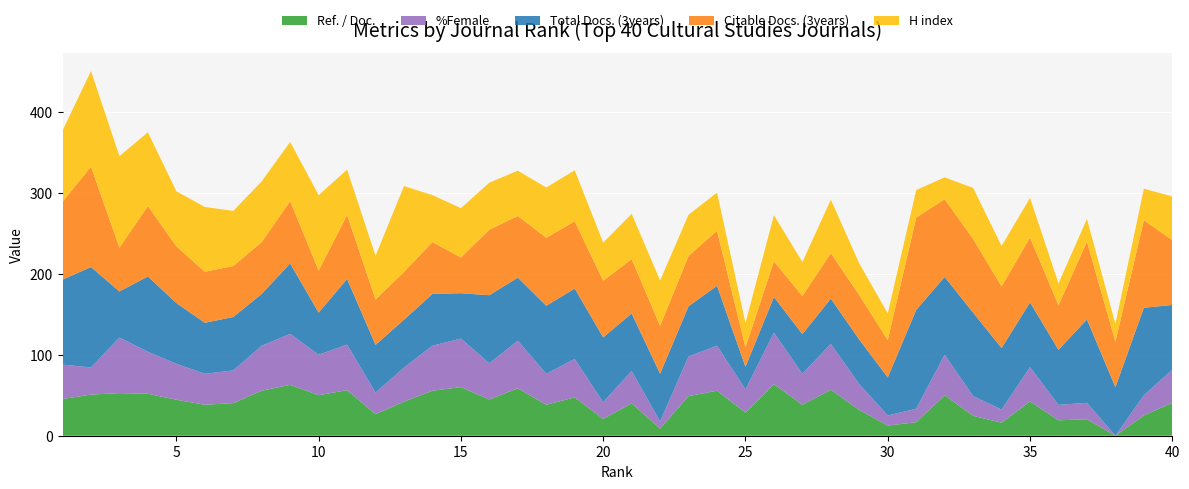

Reading left to right, extract all data points from this chart.

Ref. / Doc.: 45.3	50.8	52.6	51.8	44.4	38.2	40.3	55.6	62.9	50.0	56.2	26.6	42.1	55.6	60.0	44.7	58.6	38.2	47.4	20.7	40.0	8.8	48.9	55.6	28.6	63.6	38.2	56.7	31.8	12.5	16.7	50.0	24.5	16.1	42.3	19.1	20.3	0.0	25.0	40.7
%Female: 42.5	33.5	68.5	51.8	44.4	38.2	40.3	55.6	62.9	50.0	56.2	26.6	42.1	55.6	60.0	44.7	58.6	38.2	47.4	20.7	40.0	8.8	48.9	55.6	28.6	63.6	38.2	56.7	31.8	12.5	16.7	50.0	24.5	16.1	42.3	19.1	20.3	0.0	25.0	40.7
Total Docs. (3years): 105.0	124.0	57.0	93.0	75.0	63.0	66.0	64.0	87.0	52.0	81.0	59.0	59.0	64.0	56.0	84.0	78.0	84.0	87.0	80.0	71.0	59.0	62.0	74.0	28.0	44.0	49.0	56.0	55.0	47.0	122.0	96.0	103.0	76.0	80.0	68.0	103.0	60.0	108.0	80.0
Citable Docs. (3years): 96.0	124.0	54.0	87.0	70.0	63.0	63.0	64.0	77.0	52.0	79.0	56.0	59.0	64.0	44.0	81.0	76.0	84.0	83.0	70.0	67.0	59.0	62.0	68.0	24.0	44.0	47.0	56.0	55.0	46.0	114.0	96.0	91.0	76.0	80.0	55.0	96.0	56.0	108.0	80.0
H index: 88.0	118.0	113.0	91.0	68.0	80.0	68.0	75.0	73.0	93.0	56.0	54.0	106.0	58.0	61.0	58.0	56.0	62.0	63.0	47.0	56.0	56.0	51.0	47.0	30.0	57.0	42.0	66.0	39.0	33.0	34.0	27.0	63.0	50.0	49.0	27.0	28.0	22.0	39.0	54.0